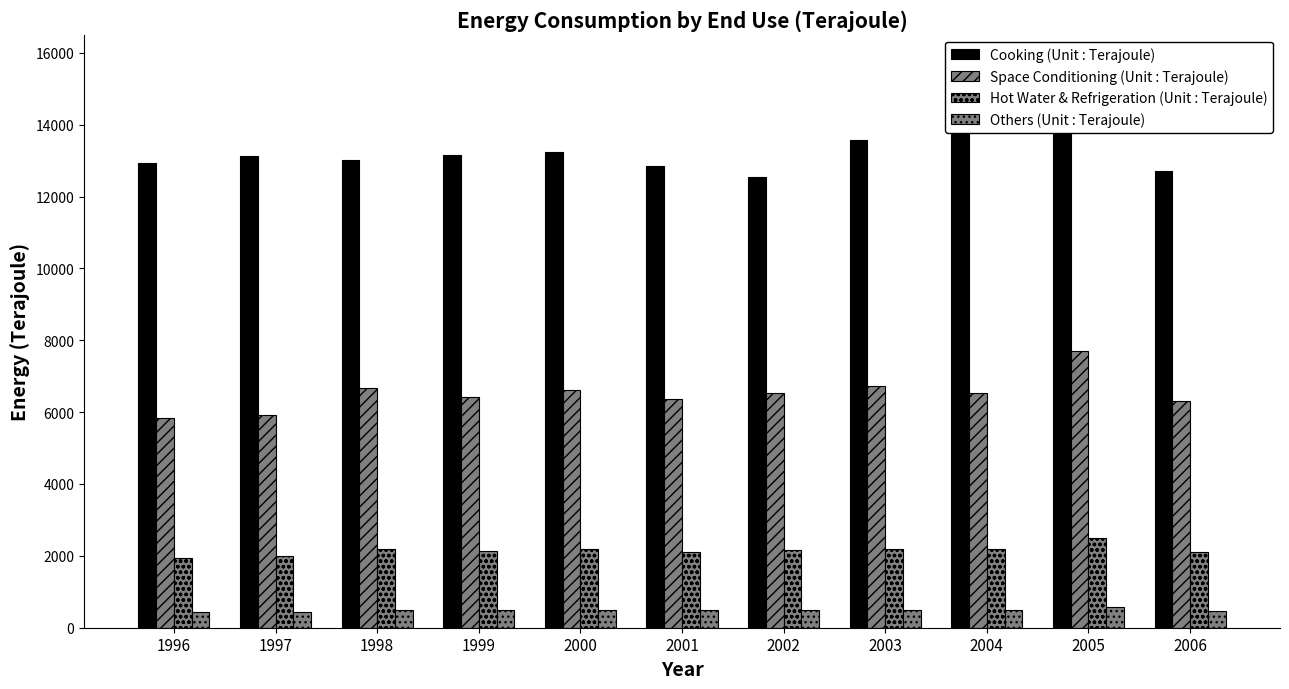

What is the difference between the highest and lowest values at 2003?

13081